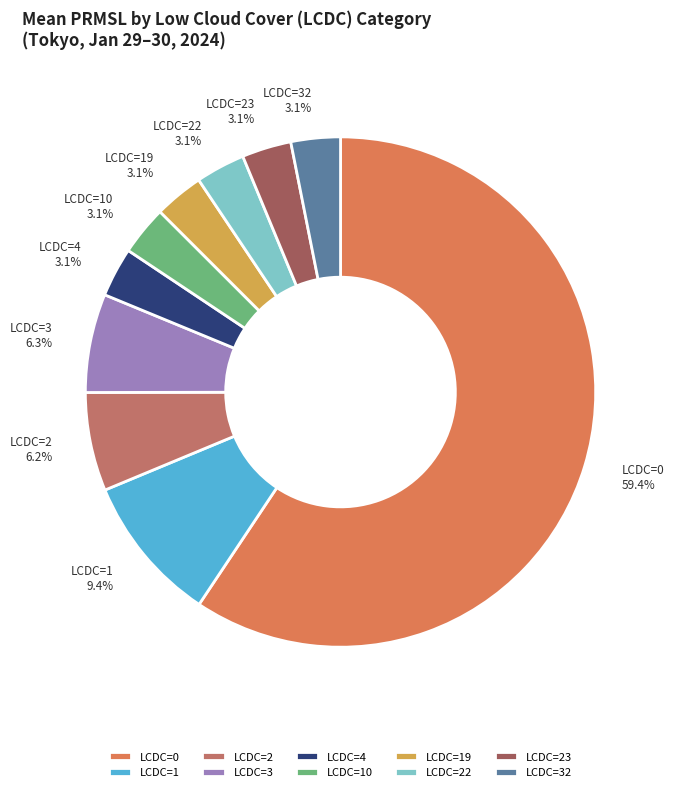

How many segments does this pie chart have?

10